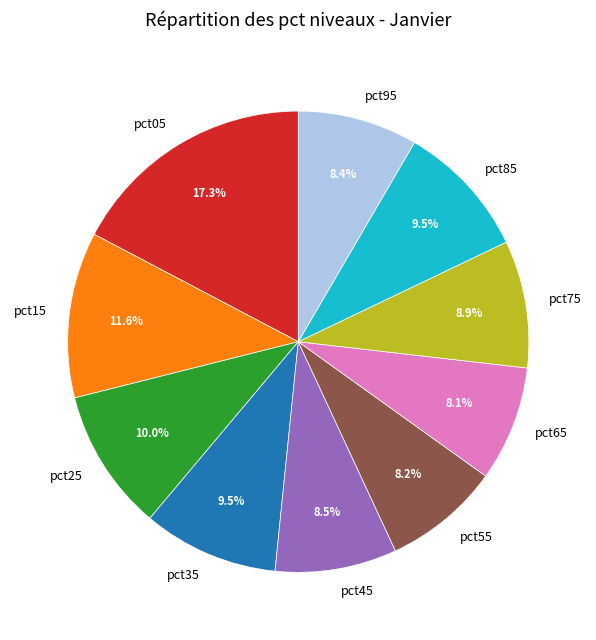

The pct95 slice represents 1% of the pie. True or false?

False